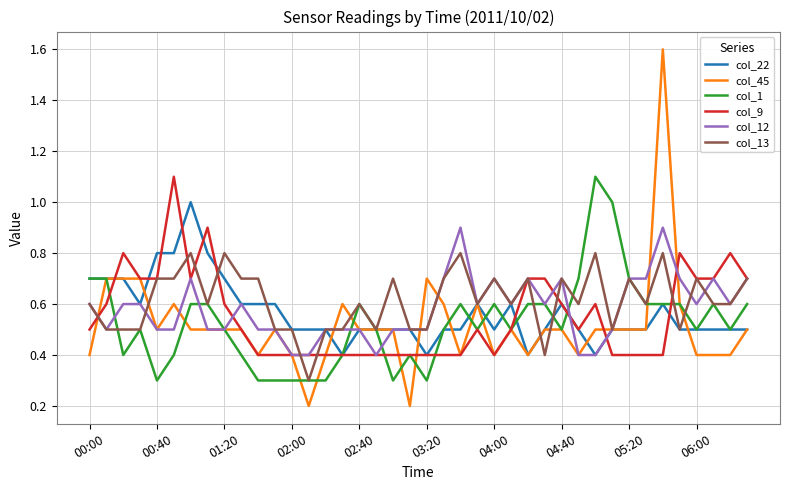

Reading left to right, what are all the values shown in this chart?

col_22: 0.7	0.7	0.7	0.6	0.8	0.8	1.0	0.8	0.7	0.6	0.6	0.6	0.5	0.5	0.5	0.4	0.5	0.5	0.5	0.5	0.4	0.5	0.5	0.6	0.5	0.6	0.4	0.5	0.6	0.5	0.4	0.5	0.5	0.5	0.6	0.5	0.5	0.5	0.5	0.5
col_45: 0.4	0.7	0.7	0.7	0.5	0.6	0.5	0.5	0.5	0.5	0.4	0.5	0.4	0.2	0.4	0.6	0.5	0.5	0.5	0.2	0.7	0.6	0.4	0.6	0.4	0.5	0.4	0.5	0.5	0.4	0.5	0.5	0.5	0.5	1.6	0.6	0.4	0.4	0.4	0.5
col_1: 0.7	0.7	0.4	0.5	0.3	0.4	0.6	0.6	0.5	0.4	0.3	0.3	0.3	0.3	0.3	0.4	0.6	0.5	0.3	0.4	0.3	0.5	0.6	0.5	0.6	0.5	0.6	0.6	0.5	0.7	1.1	1.0	0.7	0.6	0.6	0.6	0.5	0.6	0.5	0.6
col_9: 0.5	0.6	0.8	0.7	0.7	1.1	0.7	0.9	0.6	0.5	0.4	0.4	0.4	0.4	0.4	0.4	0.4	0.4	0.4	0.4	0.4	0.4	0.4	0.5	0.4	0.5	0.7	0.7	0.6	0.5	0.6	0.4	0.4	0.4	0.4	0.8	0.7	0.7	0.8	0.7
col_12: 0.6	0.5	0.6	0.6	0.5	0.5	0.7	0.5	0.5	0.6	0.5	0.5	0.4	0.4	0.5	0.5	0.5	0.4	0.5	0.5	0.5	0.7	0.9	0.6	0.7	0.6	0.7	0.6	0.7	0.4	0.4	0.5	0.7	0.7	0.9	0.7	0.6	0.7	0.6	0.7
col_13: 0.6	0.5	0.5	0.5	0.7	0.7	0.8	0.6	0.8	0.7	0.7	0.5	0.5	0.3	0.5	0.5	0.6	0.5	0.7	0.5	0.5	0.7	0.8	0.6	0.7	0.6	0.7	0.4	0.7	0.6	0.8	0.5	0.7	0.6	0.8	0.5	0.7	0.6	0.6	0.7